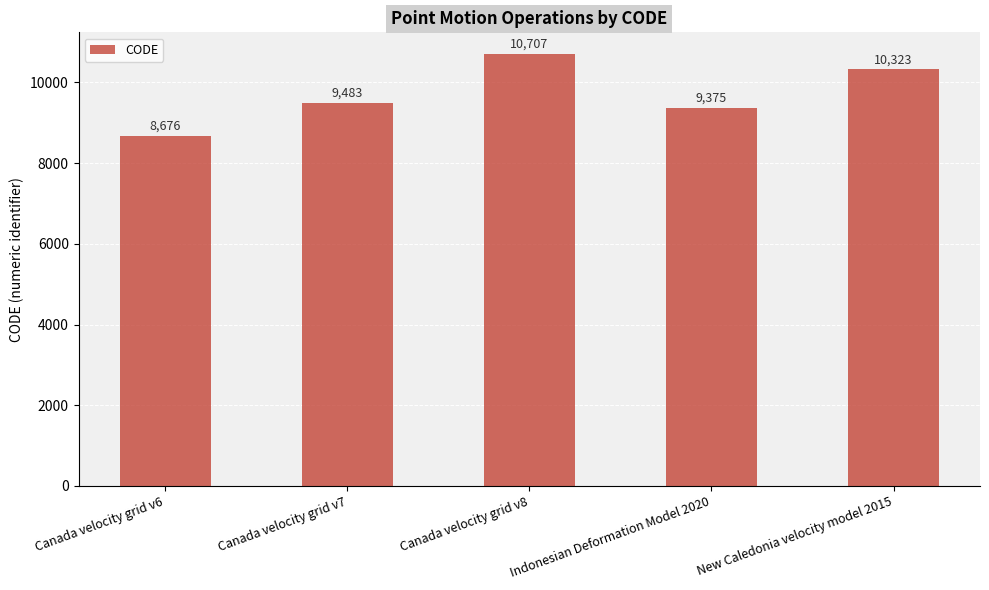

Between Indonesian Deformation Model 2020 and Canada velocity grid v8, which is larger?

Canada velocity grid v8